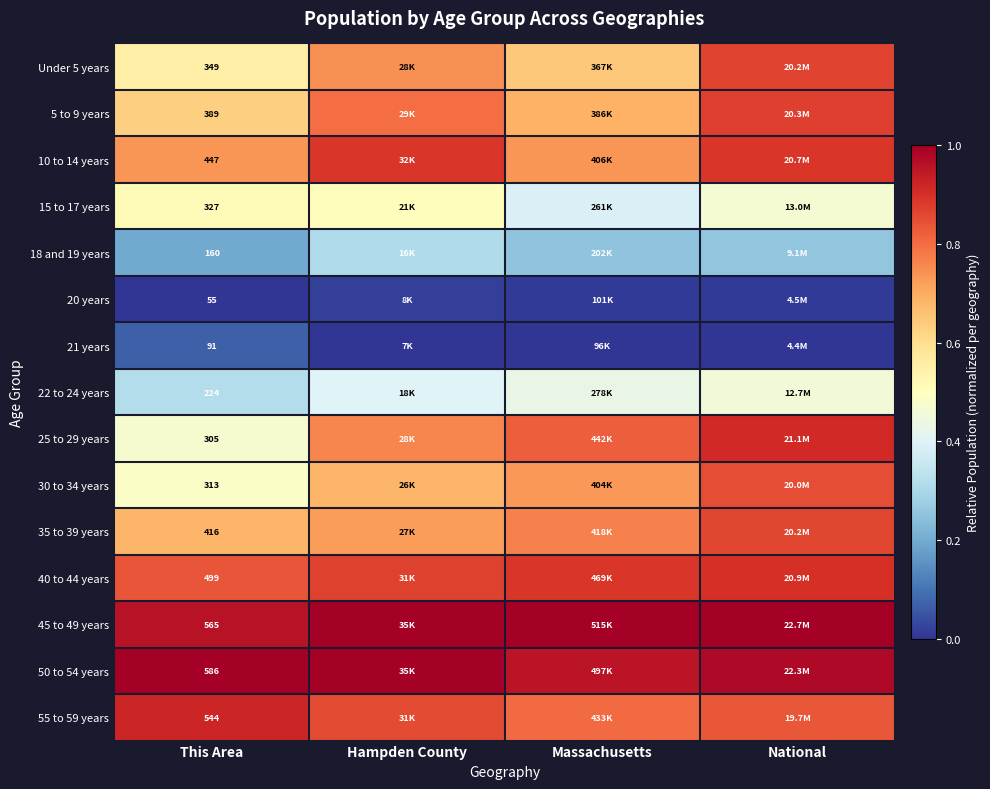

How many series are shown in this chart?

15